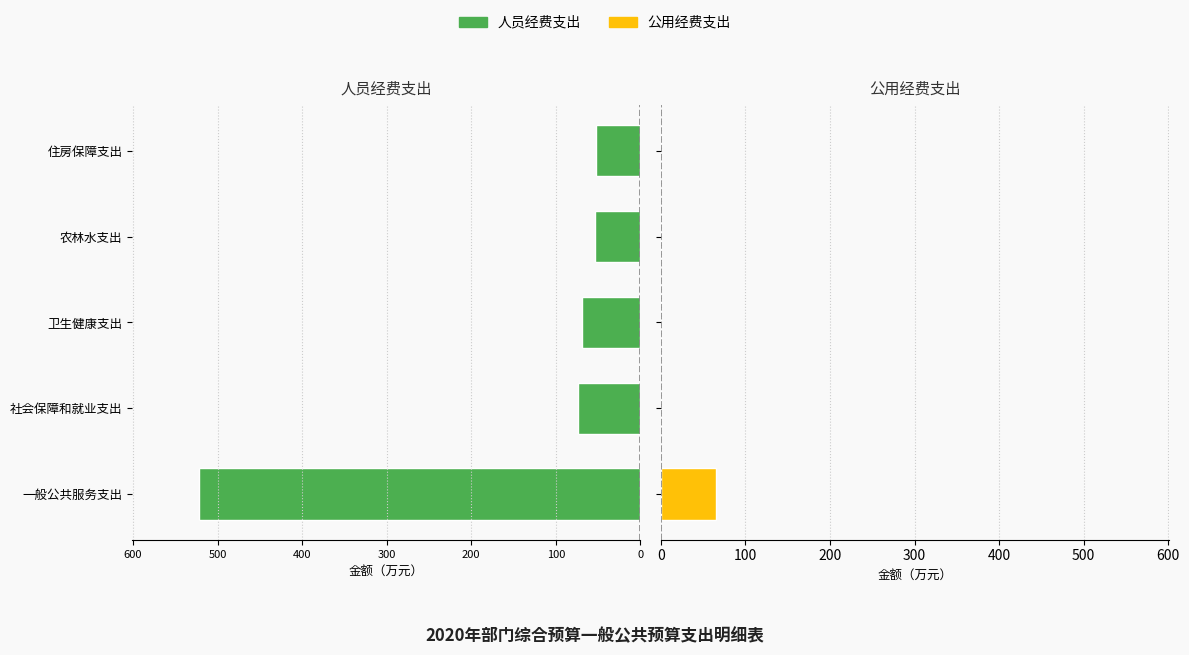

Between 一般公共服务支出 and 农林水支出, which series saw the biggest shift?

人员经费支出